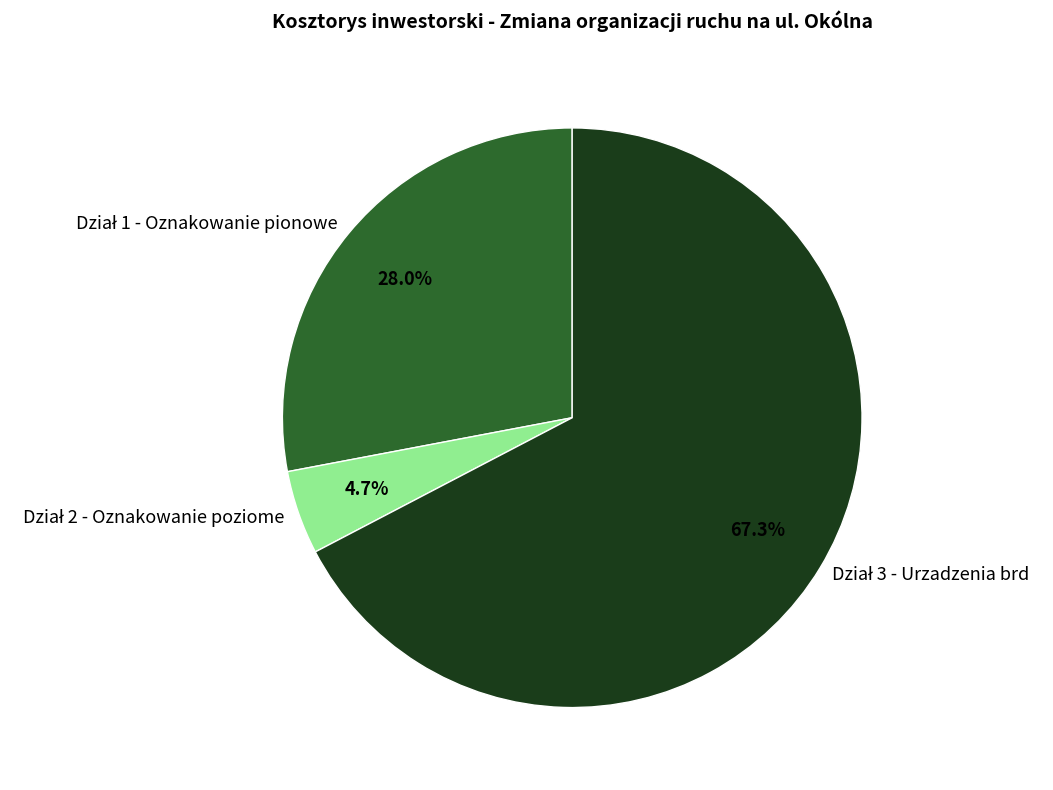

Is there a majority slice in this chart?

Yes